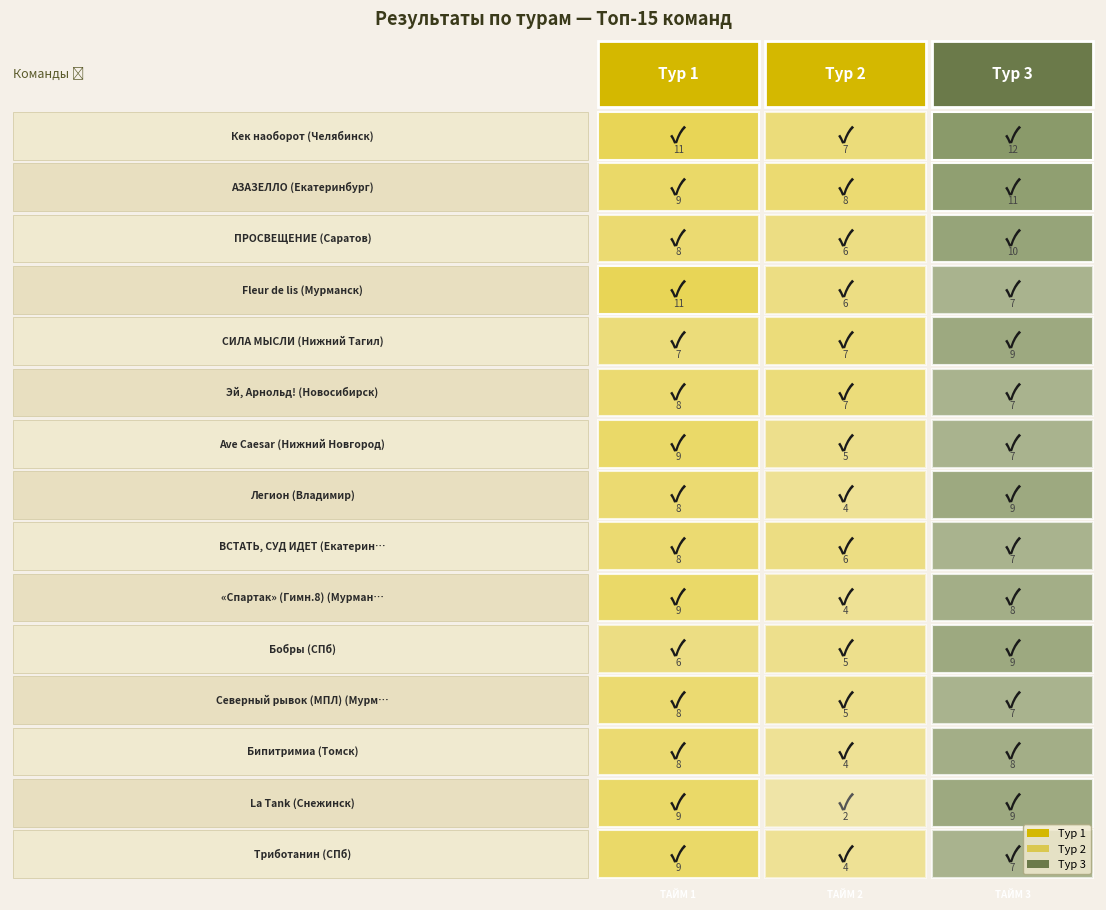

How many data points does each series have?

3